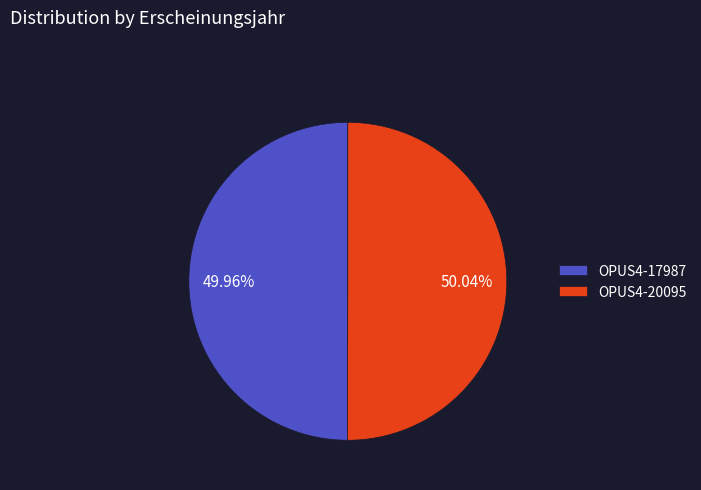

What percentage is the OPUS4-20095 slice, to the nearest percent?

50%